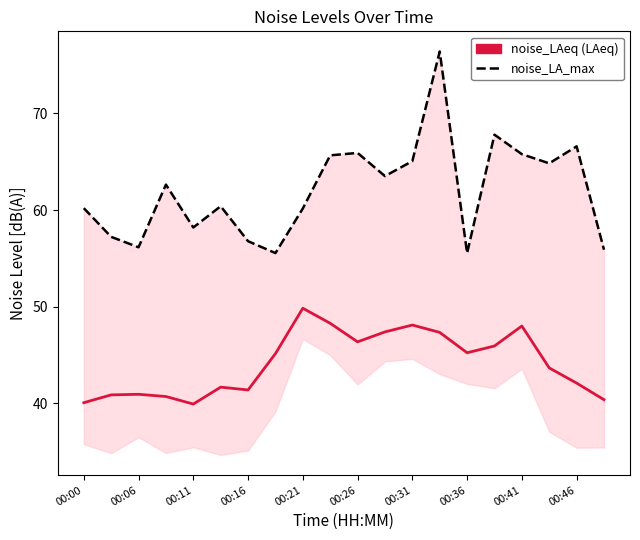

Between 11 and 10, which is larger?

11